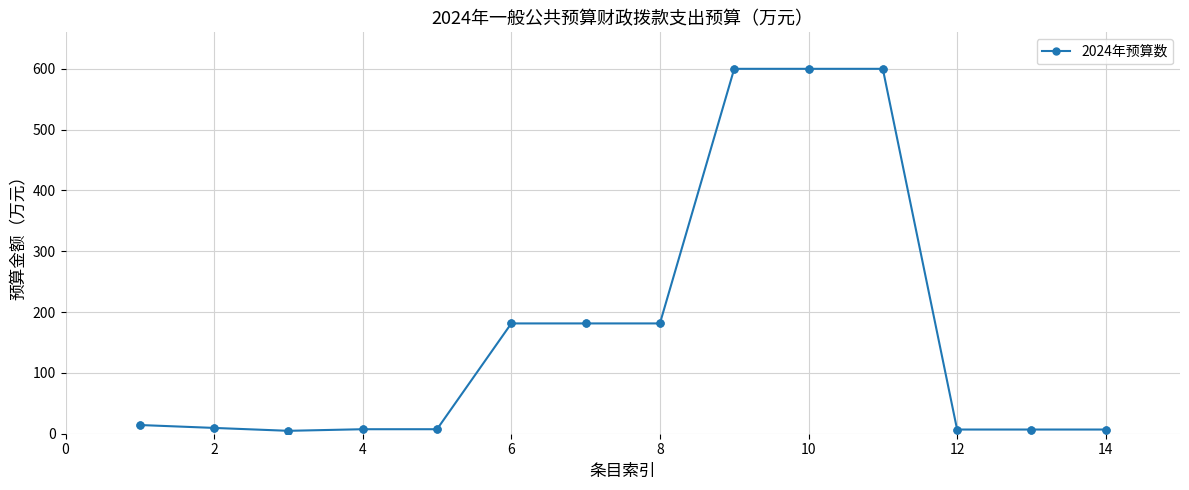

What is the greatest value displayed?

600.0